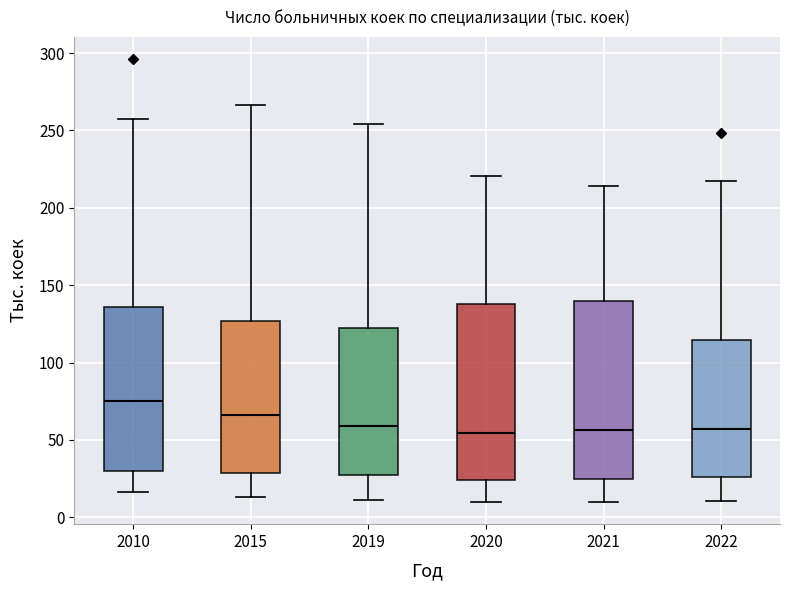

Where is the lower edge of the box at x = 2021 on the y-axis? The values are not printed on the chart, so give them approximately, as read against the axis.

25